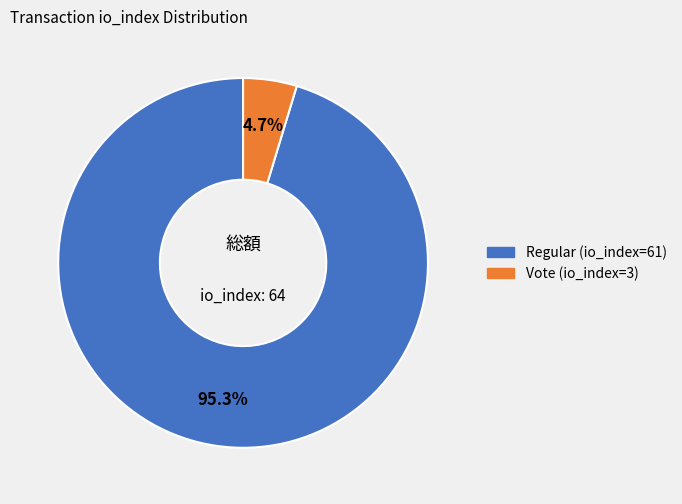

How many segments does this pie chart have?

2